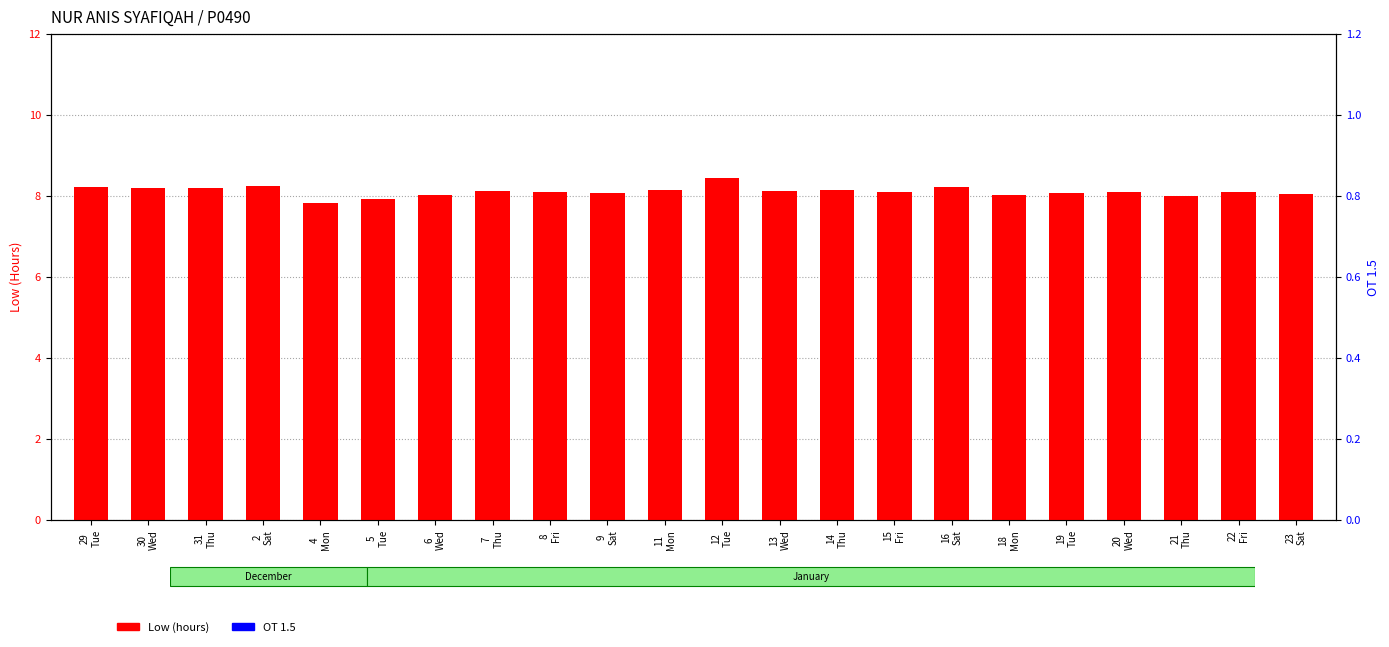

What is the total value across all series at 14
Thu?

8.2